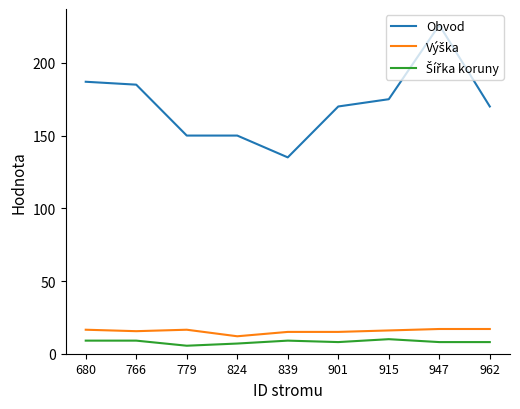

The Obvod series shows 71.9 at 839. True or false?

False